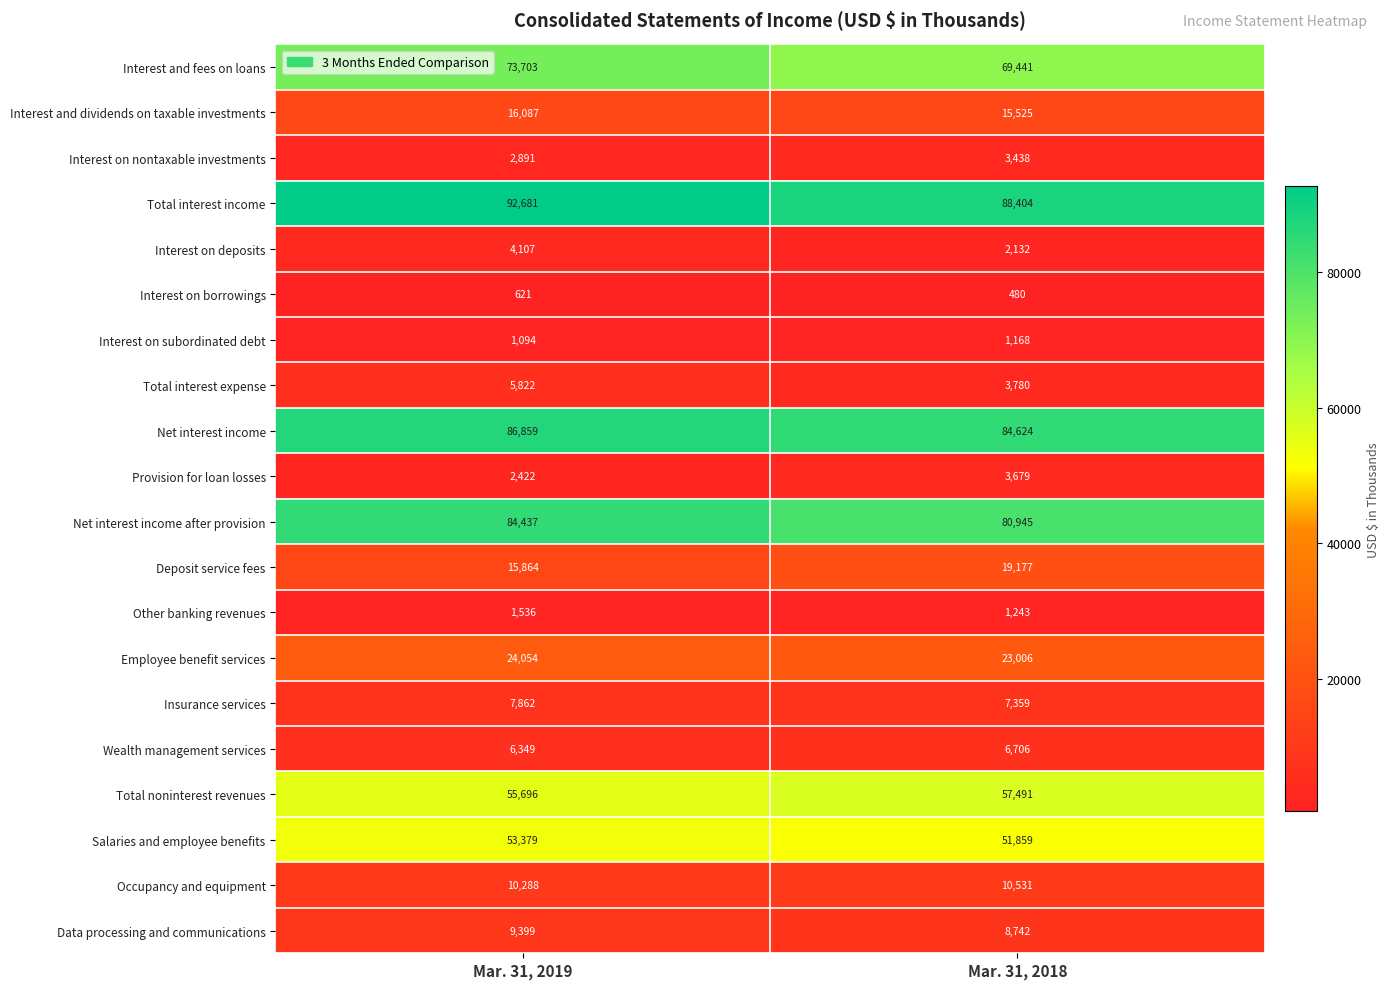

List the series in order of their peak value, highest first.

Total interest income, Net interest income, Net interest income after provision, Interest and fees on loans, Total noninterest revenues, Salaries and employee benefits, Employee benefit services, Deposit service fees, Interest and dividends on taxable investments, Occupancy and equipment, Data processing and communications, Insurance services, Wealth management services, Total interest expense, Interest on deposits, Provision for loan losses, Interest on nontaxable investments, Other banking revenues, Interest on subordinated debt, Interest on borrowings